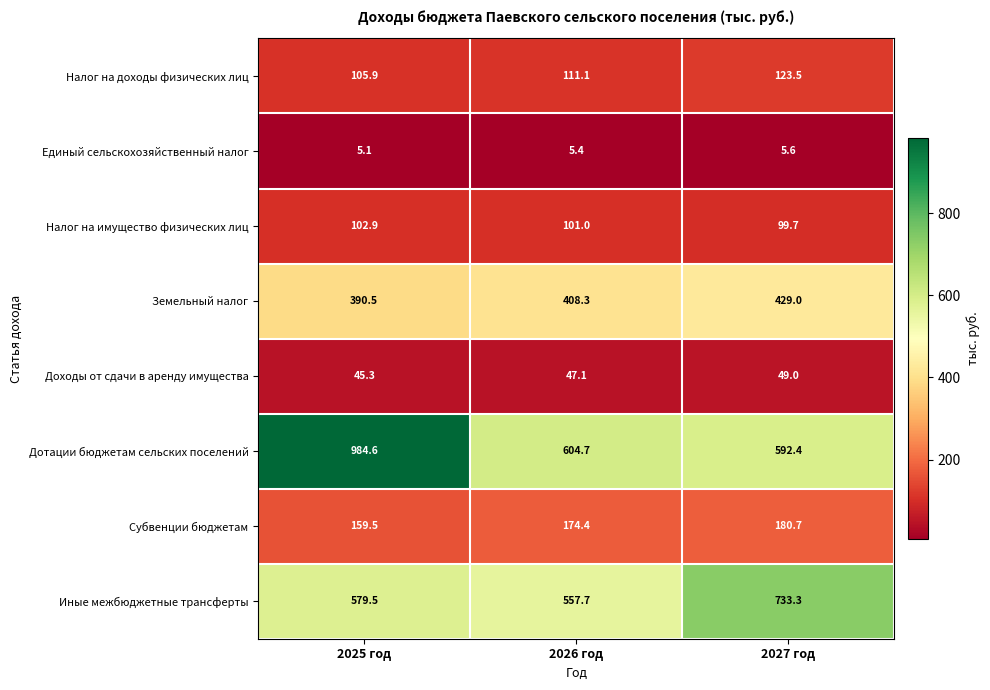

What is the average value of the Единый сельскохозяйственный налог series?

5.4